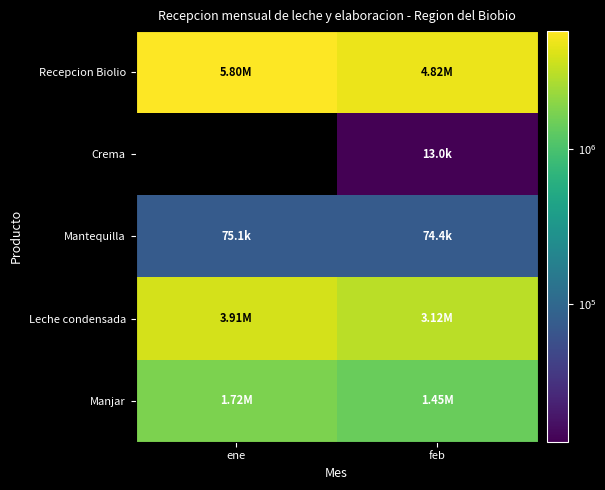

Which has a higher value, feb or ene?

ene